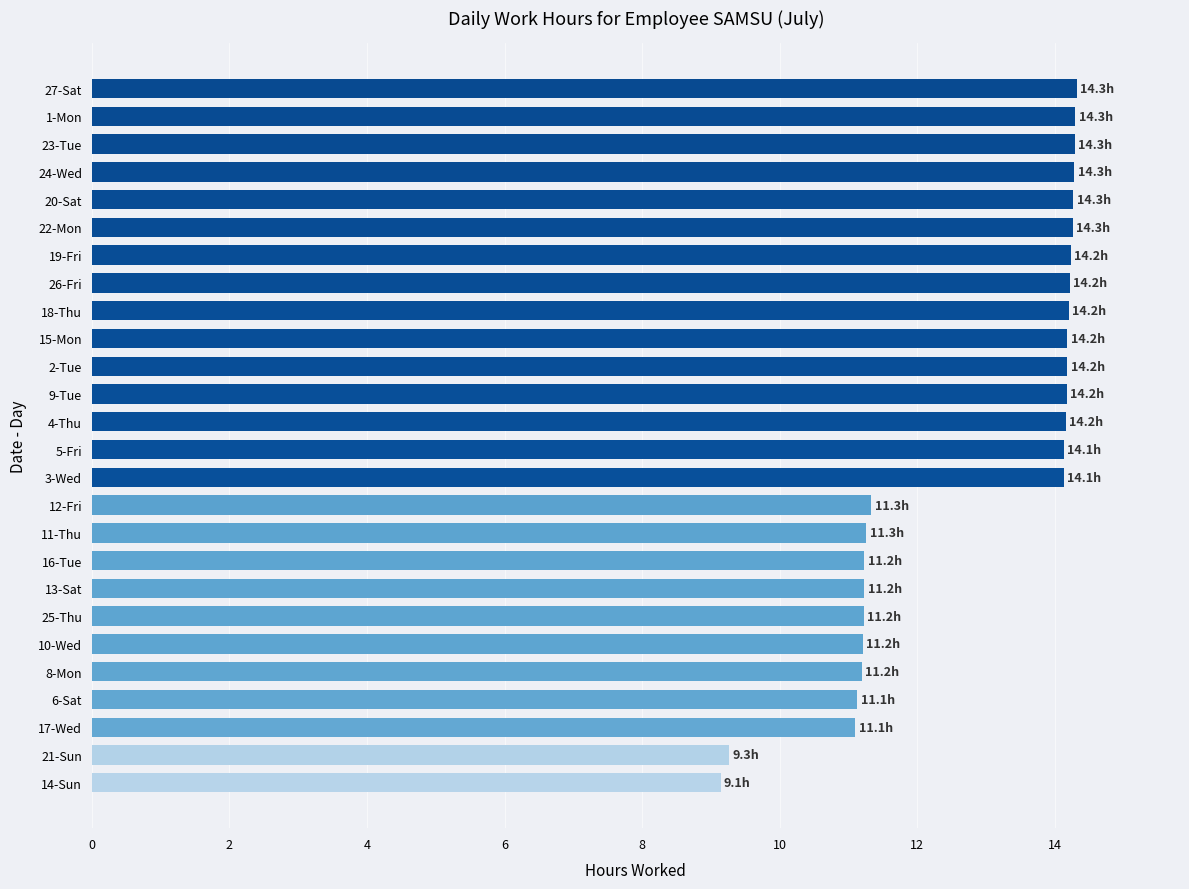

Is it true that the value at 19-Fri is 14.2?

True